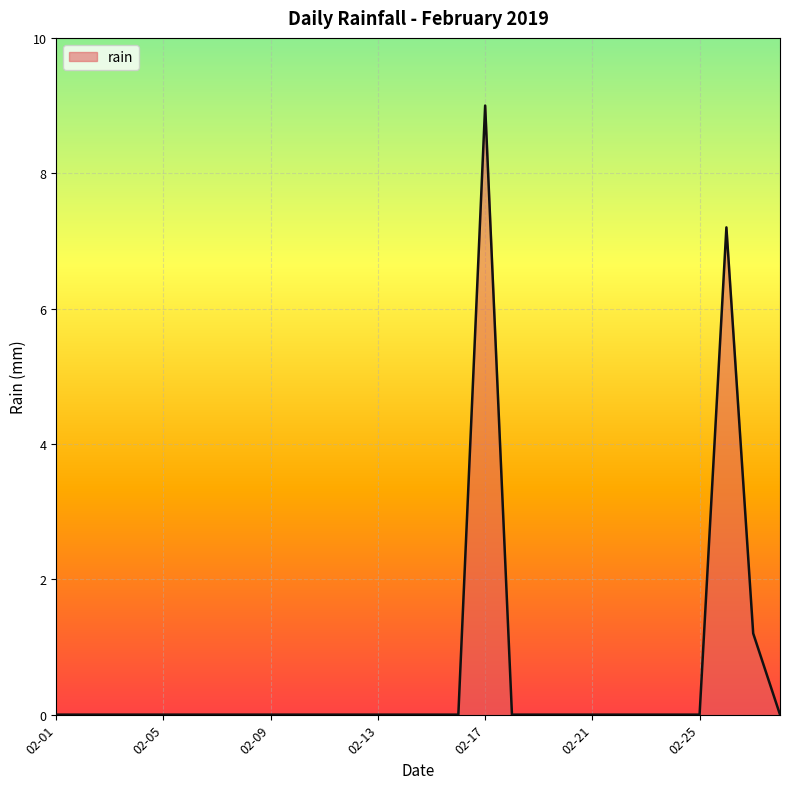

What is the difference between the maximum and minimum values?

9.0